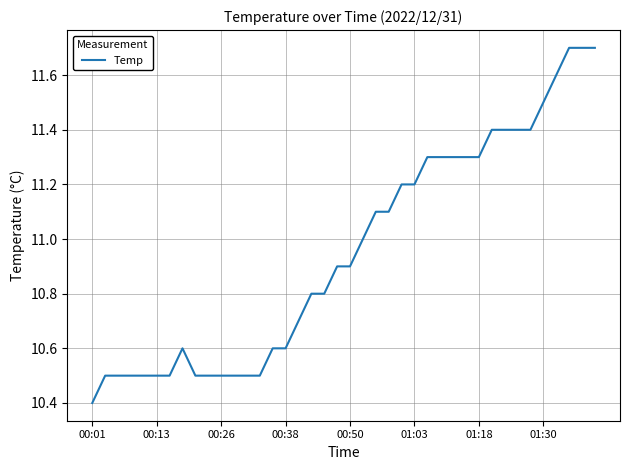

What is the maximum value shown in the chart?

11.7